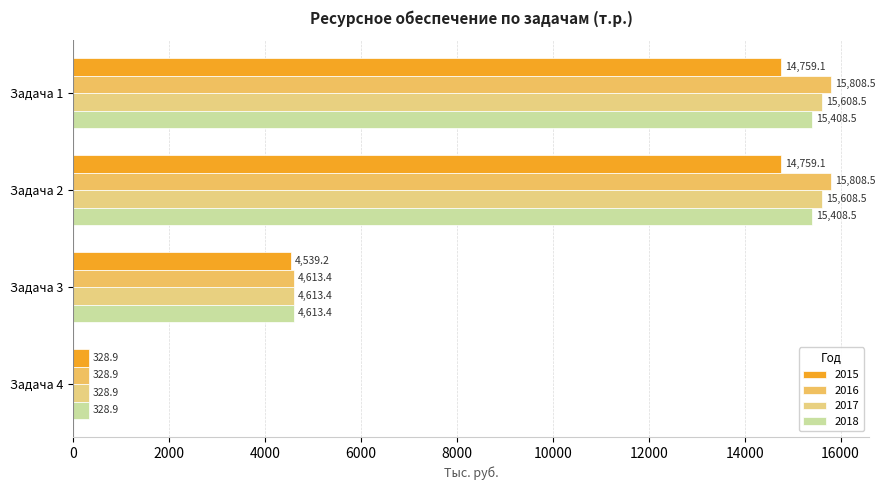

At Задача 2, list the series in order from smallest to largest.

2015, 2018, 2017, 2016